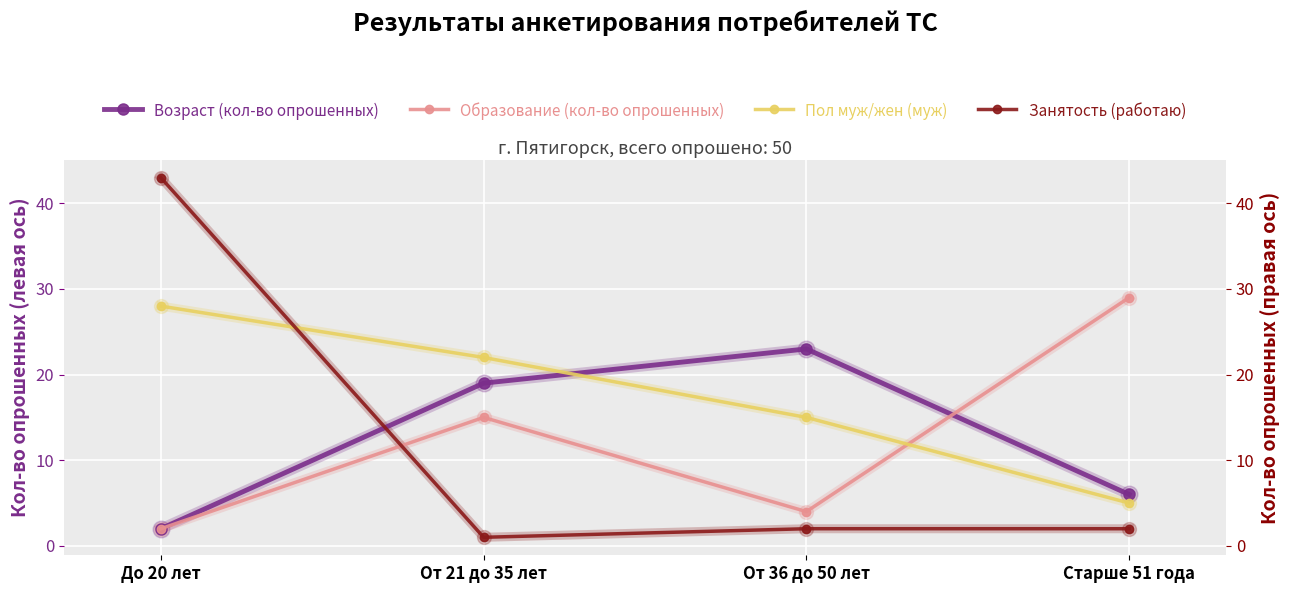

After their last crossing, which series has the higher values: Занятость (работаю) or Пол муж/жен (муж)?

Пол муж/жен (муж)